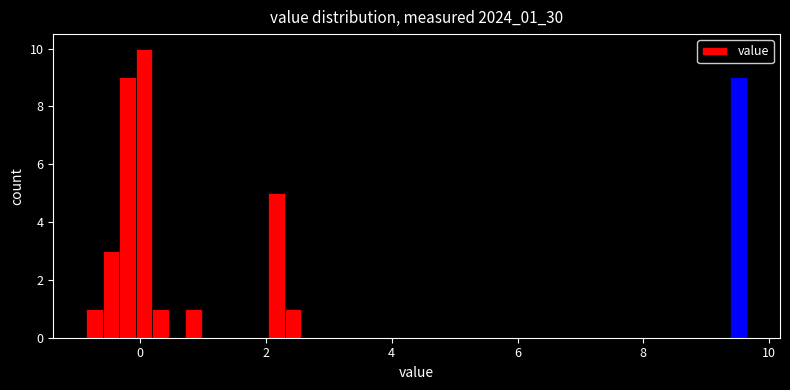

Read against the x-axis, roughly where is the centre of the tallest bar?

0.0